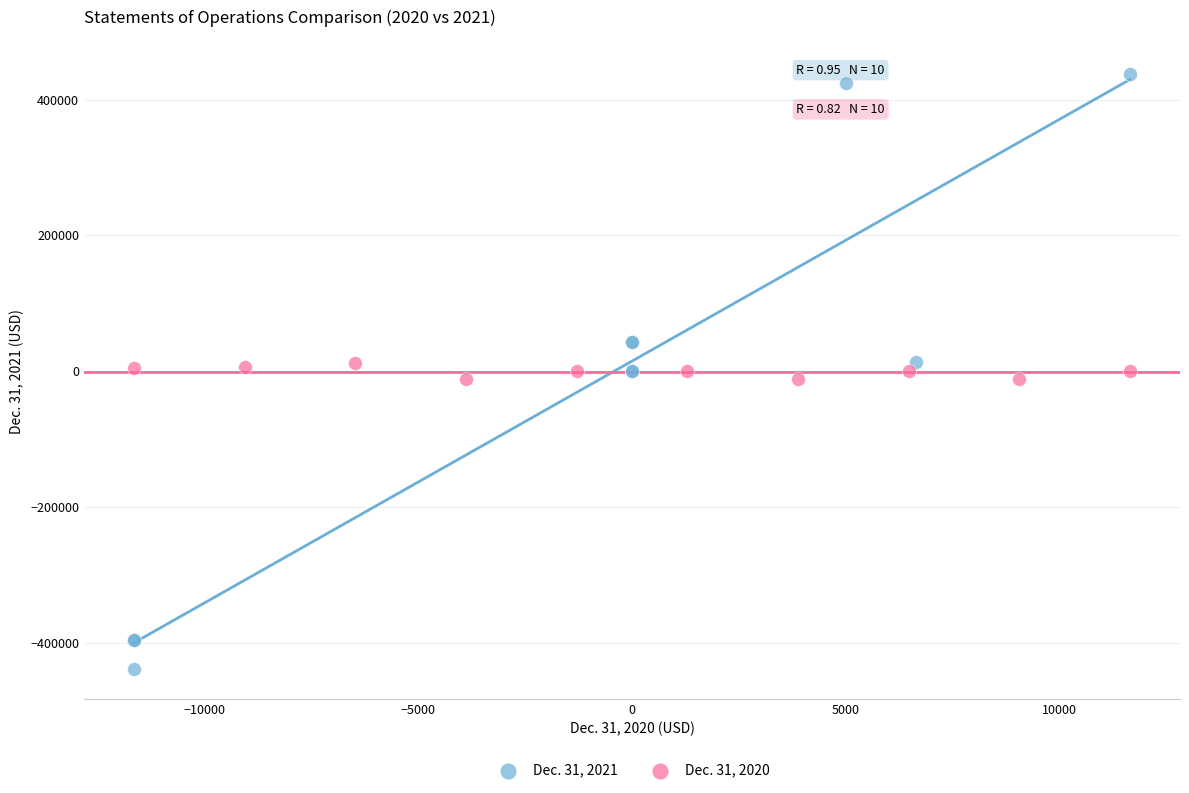

Which series reaches the minimum Y coordinate?

Dec. 31, 2021